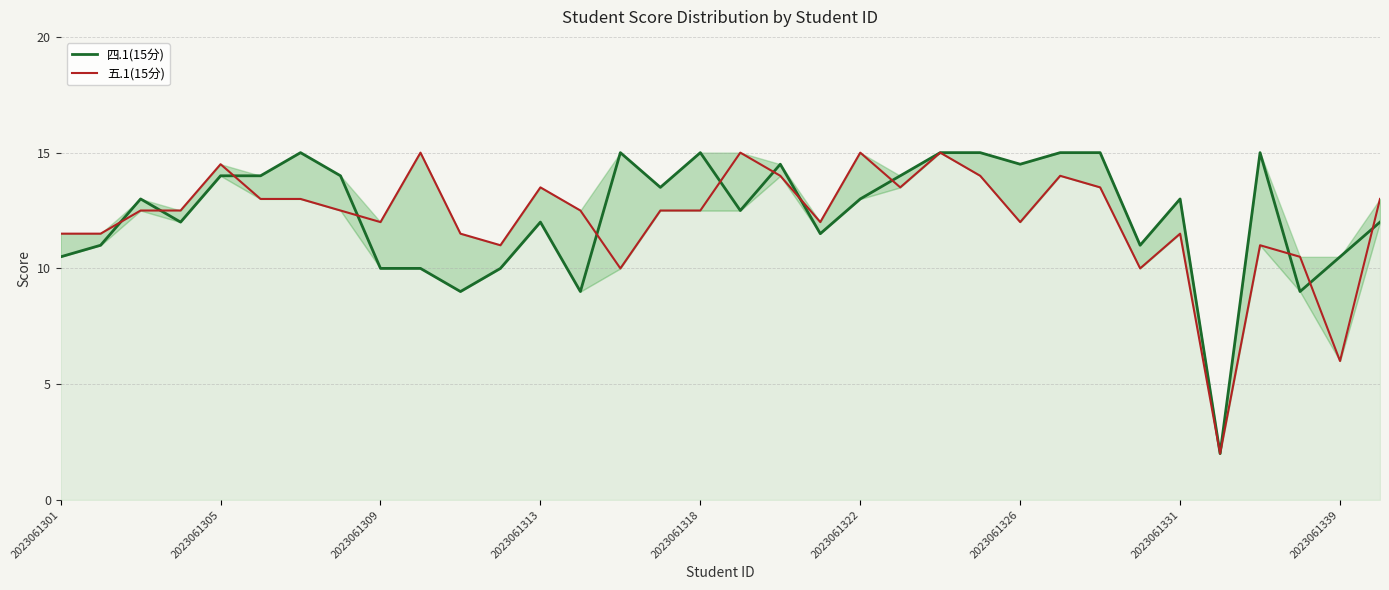

At how many categories does at least one series exceed 7?

33